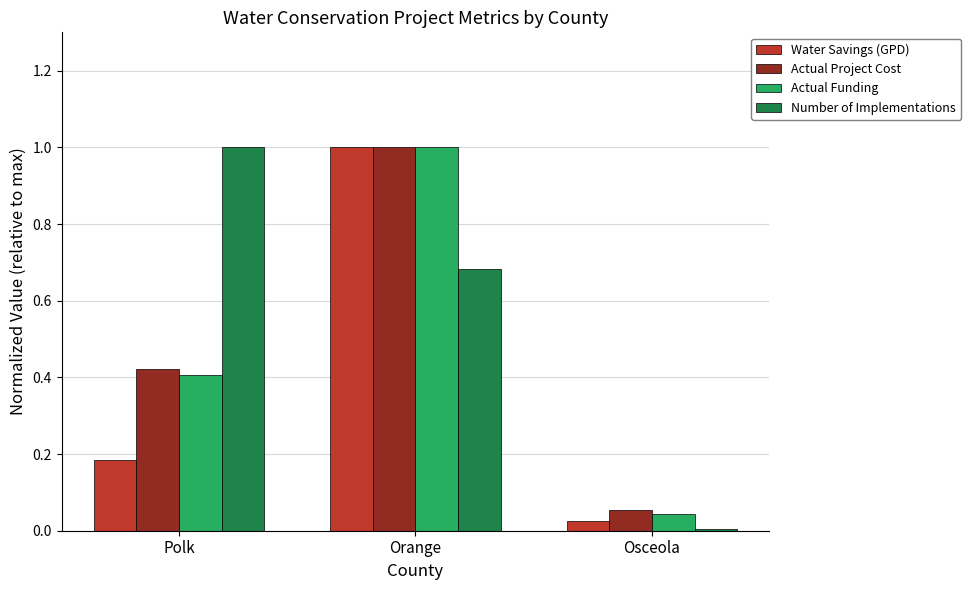

Is it true that Actual Funding equals 0.3 at Orange?

False